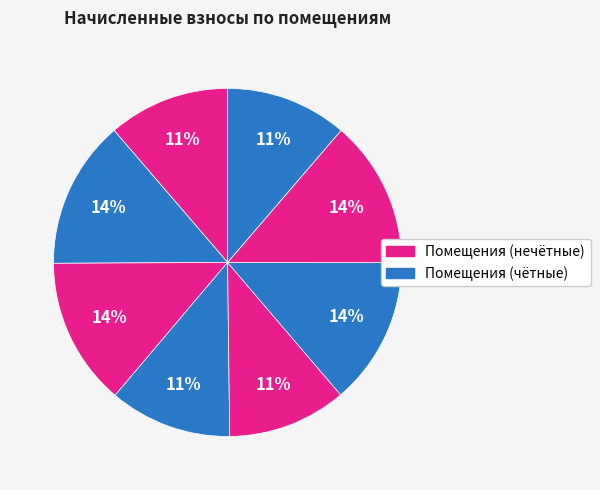

Count the number of slices in the pie.

8